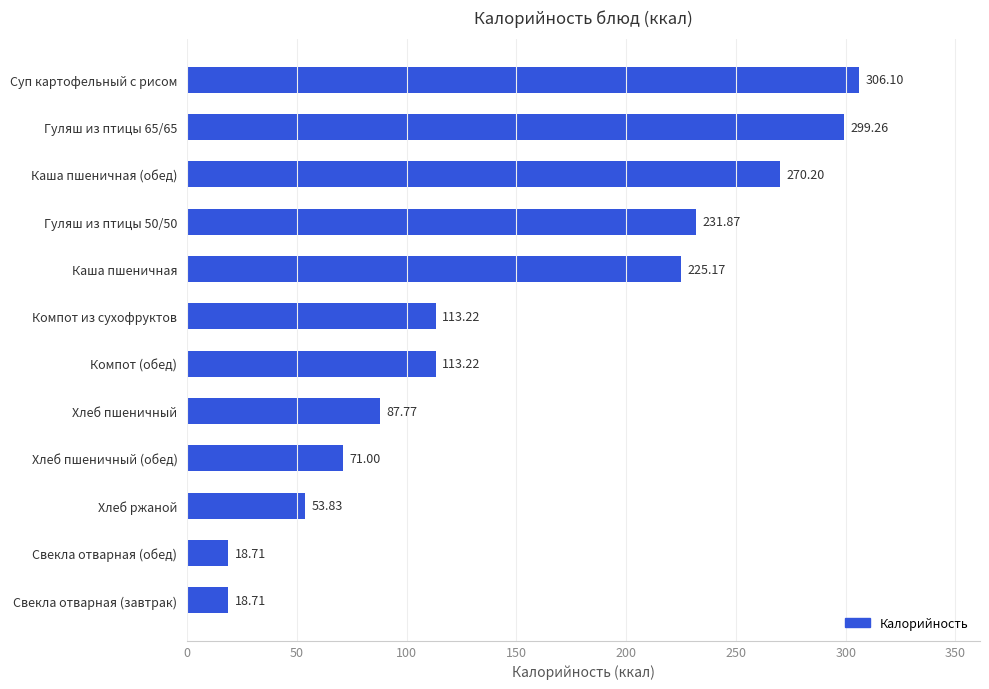

Between Хлеб ржаной and Хлеб пшеничный (обед), which is larger?

Хлеб пшеничный (обед)